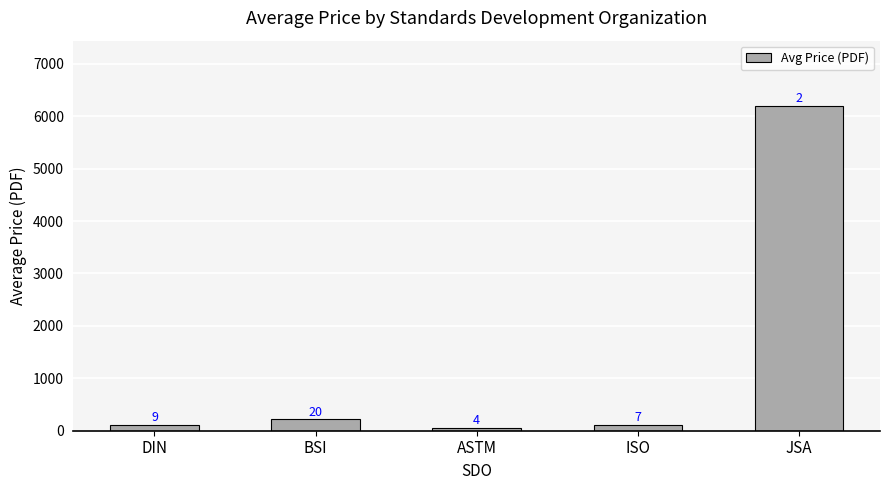

What is the sum of all values?

6691.8